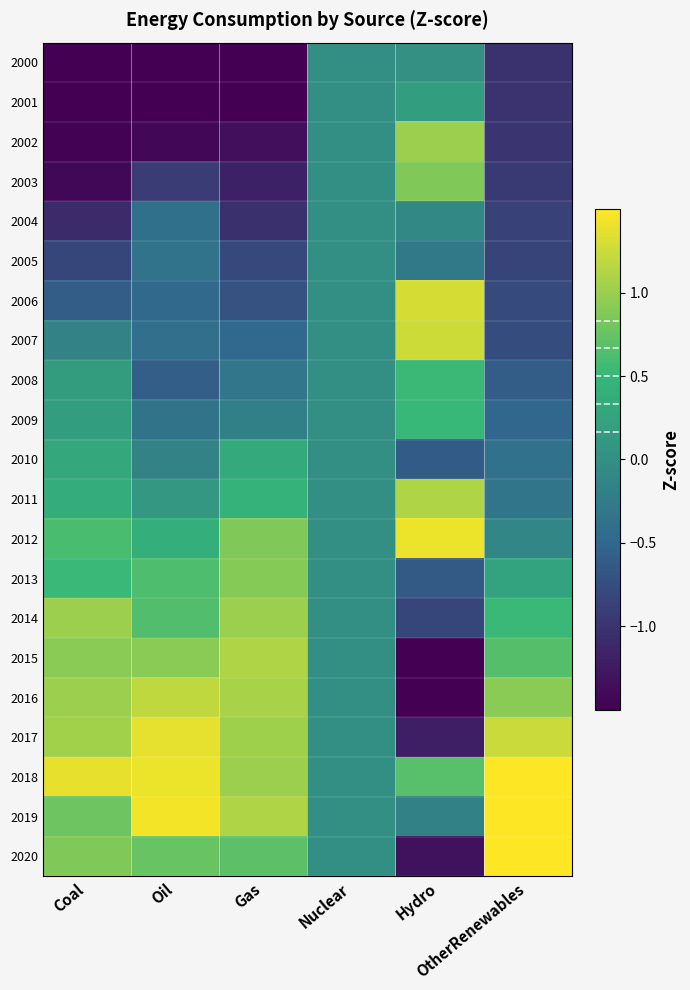

List the series in order of their peak value, highest first.

2019, 2020, 2018, 2012, 2017, 2006, 2007, 2016, 2015, 2011, 2002, 2014, 2013, 2003, 2008, 2009, 2010, 2001, 2000, 2004, 2005